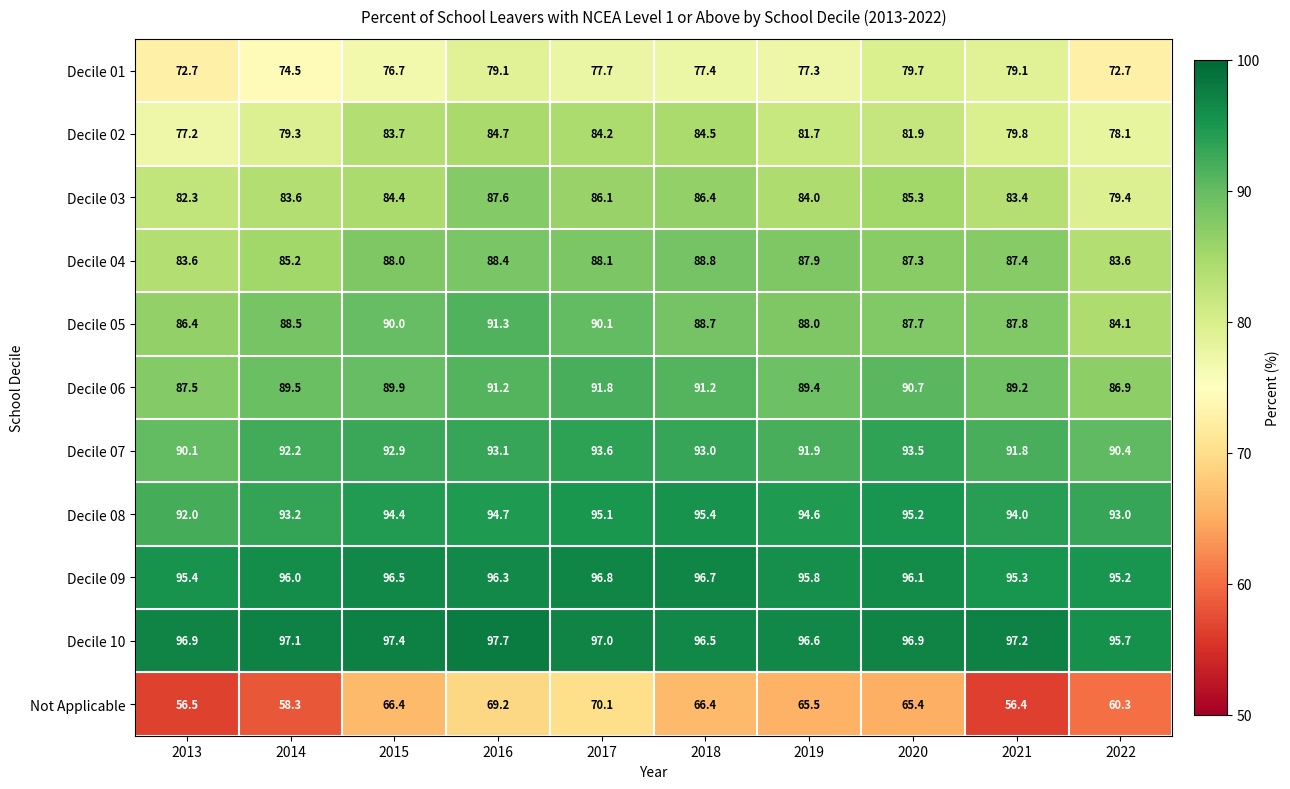

Which series has the largest range (max minus min)?

Not Applicable